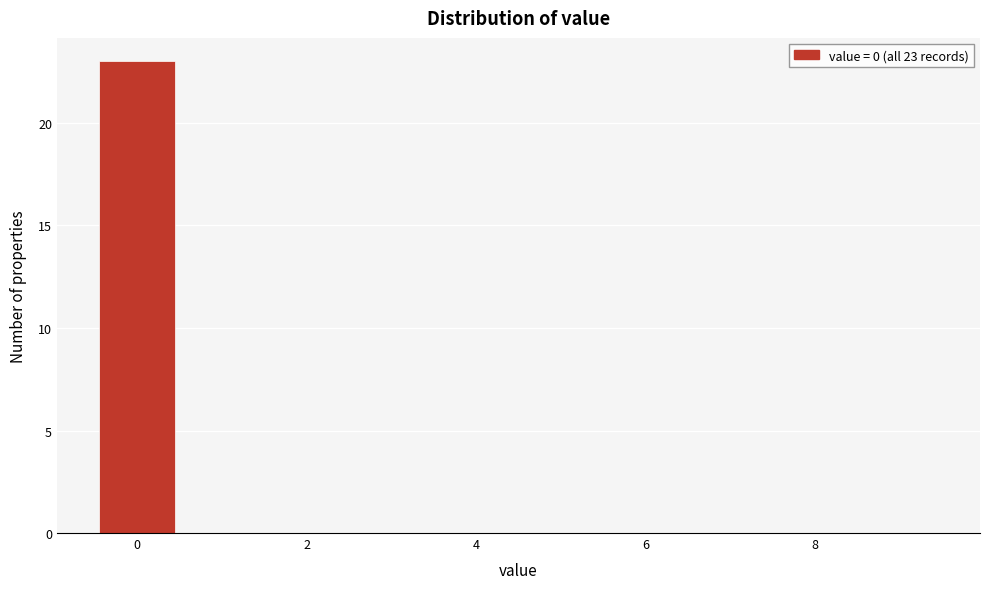

Over which range of the x-axis is the bar tallest?

-0.5 to 0.5